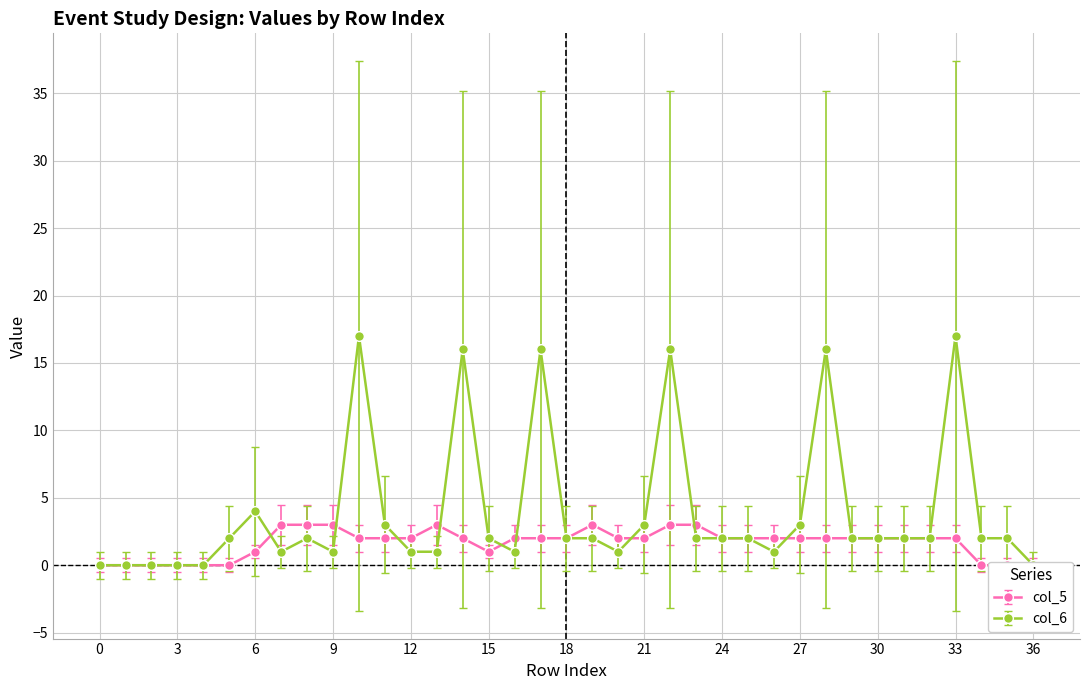

Which series has the largest range (max minus min)?

col_6